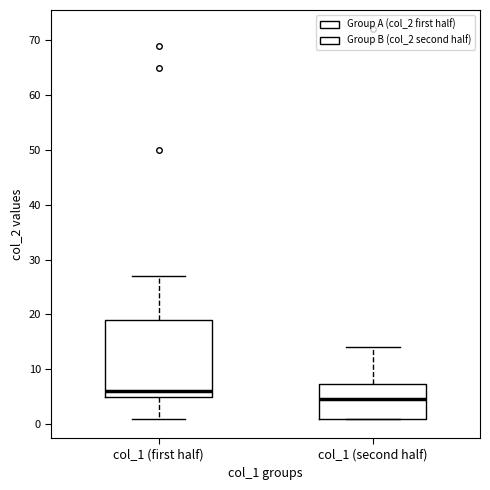

Reading left to right, transcribe this box plot: for each box, give where its median line is, the range the box spans, and where its two whiskers end, as read against the y-axis. The values are not printed on the chart, so give them approximately, as read against the axis.

col_1 (first half): median 6, box 5 to 19, whiskers 1 to 27
col_1 (second half): median 5, box 1 to 7, whiskers 1 to 14